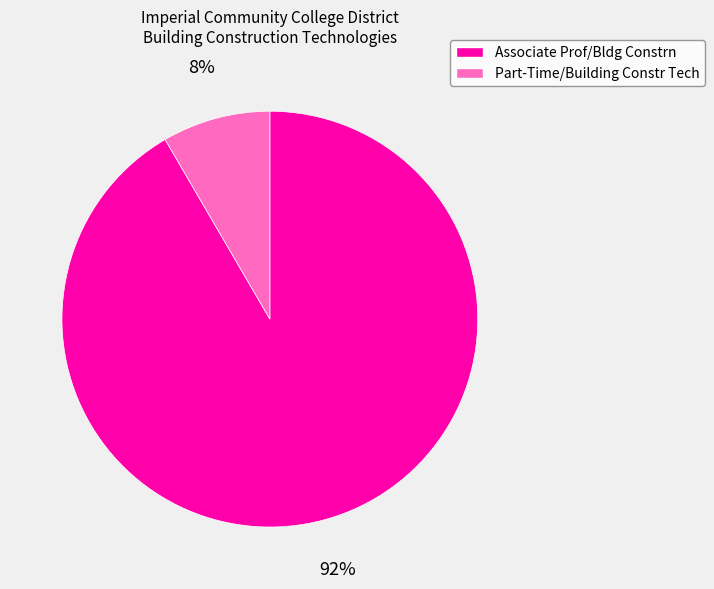

Between Part-Time/Building Constr Tech and Associate Prof/Bldg Constrn, which is larger?

Associate Prof/Bldg Constrn